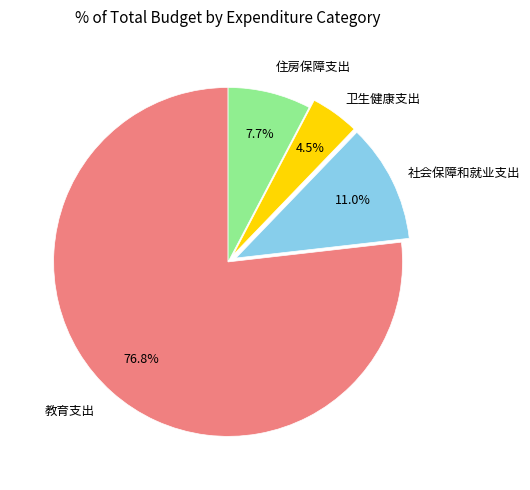

Which category accounts for the majority?

教育支出